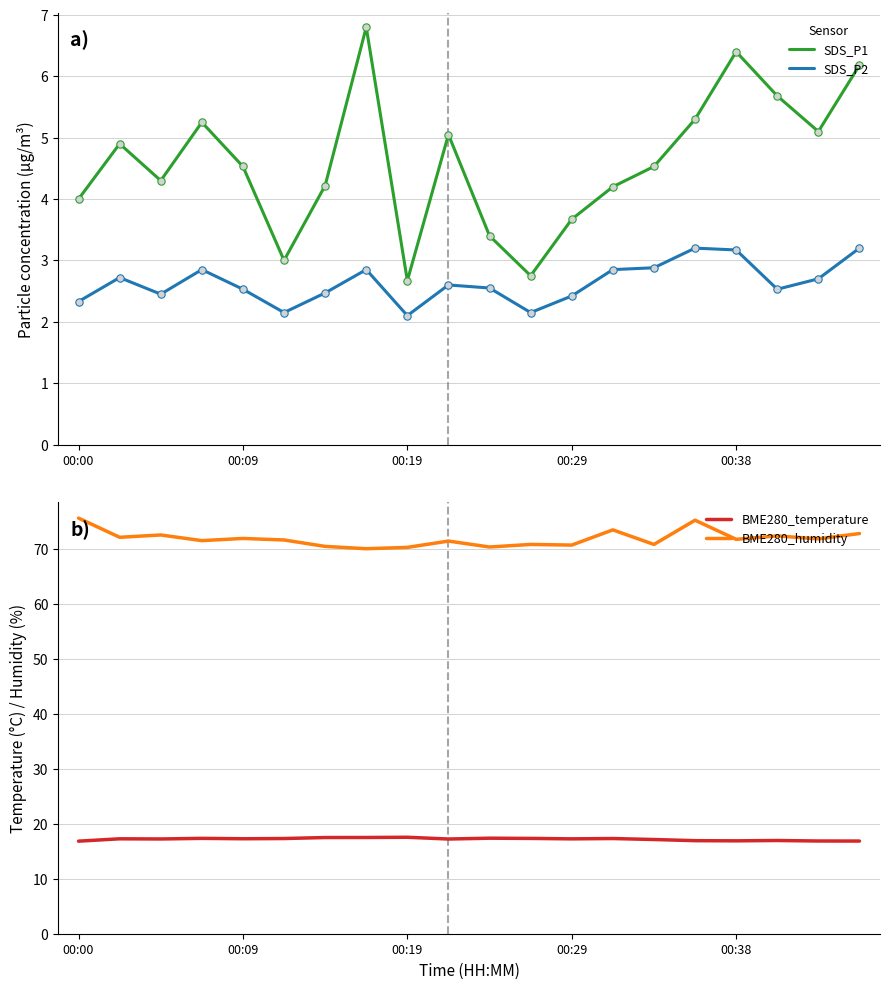

At how many categories does at least one series exceed 24?

20